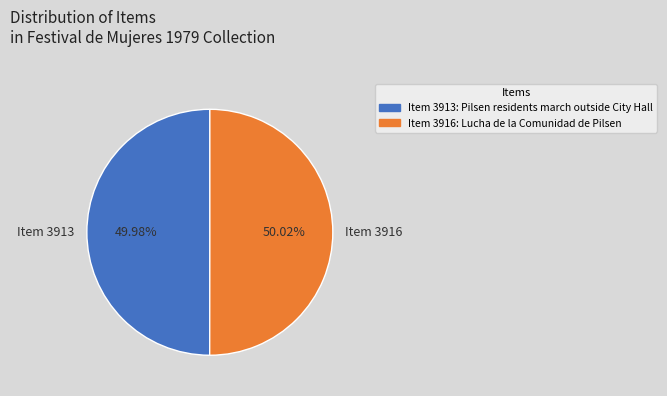

Approximately how many times larger is the value at Item 3913 compared to Item 3916?

1.0